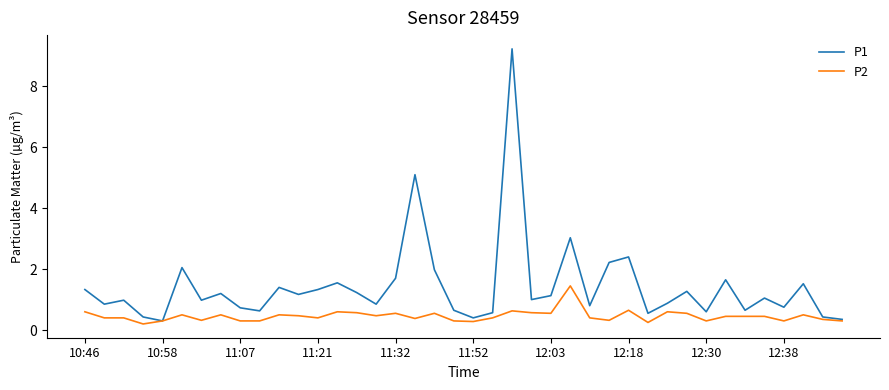

Which series has the largest total across all categories?

P1